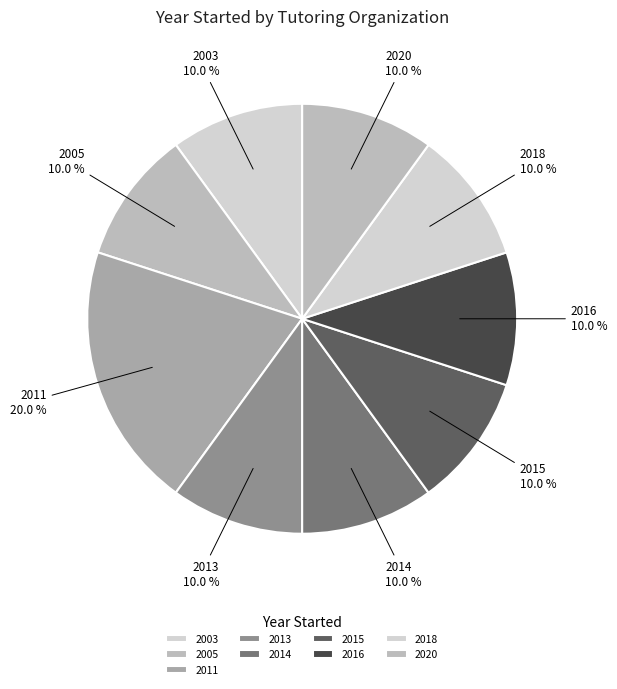

How many segments does this pie chart have?

9